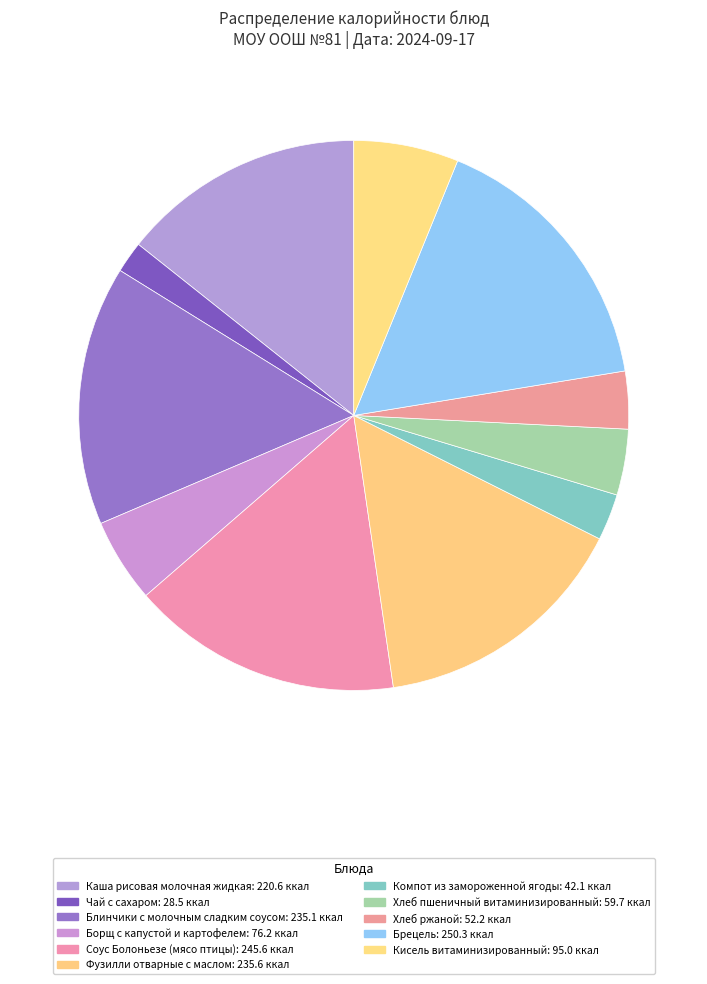

To the nearest percent, what is the difference between the largest and smallest slice percentages?

14%